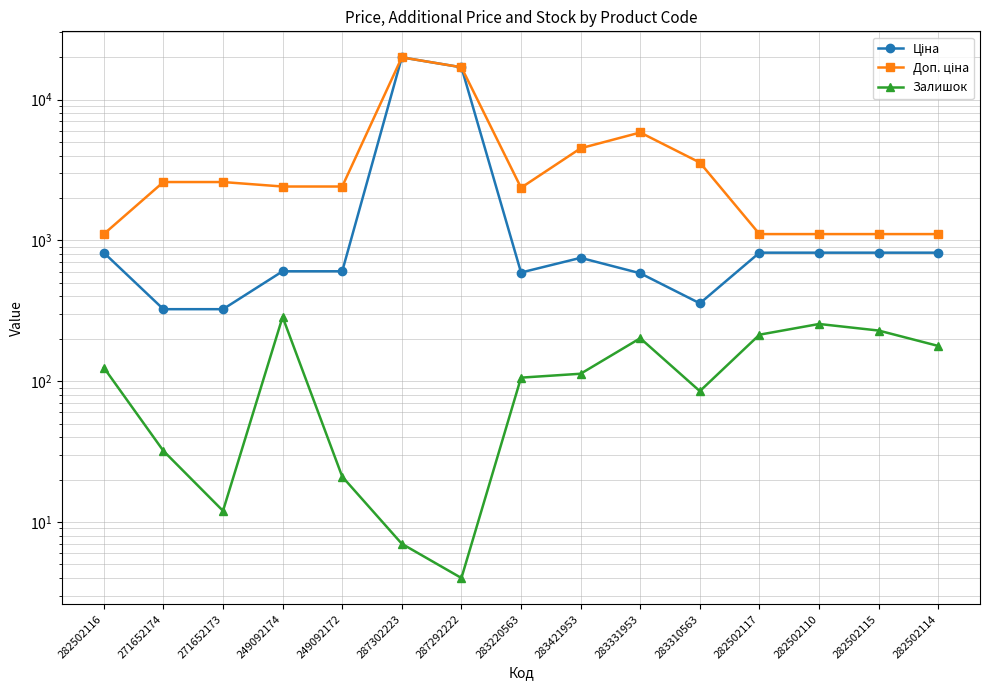

Count the number of categories in the chart.

15